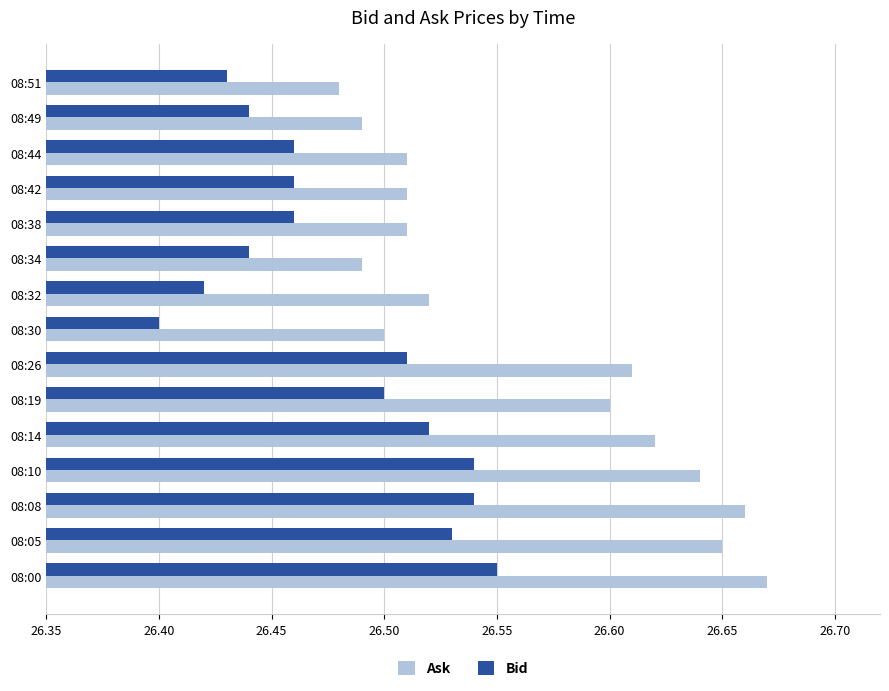

Which series has the largest total across all categories?

Ask